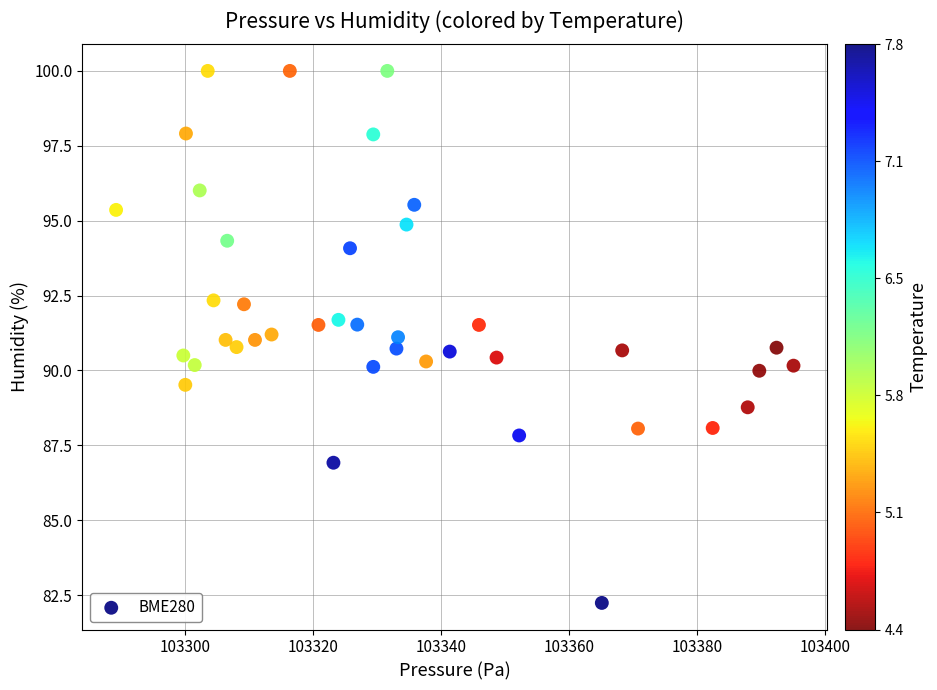

What is the range of X values (max minus min)?

105.8